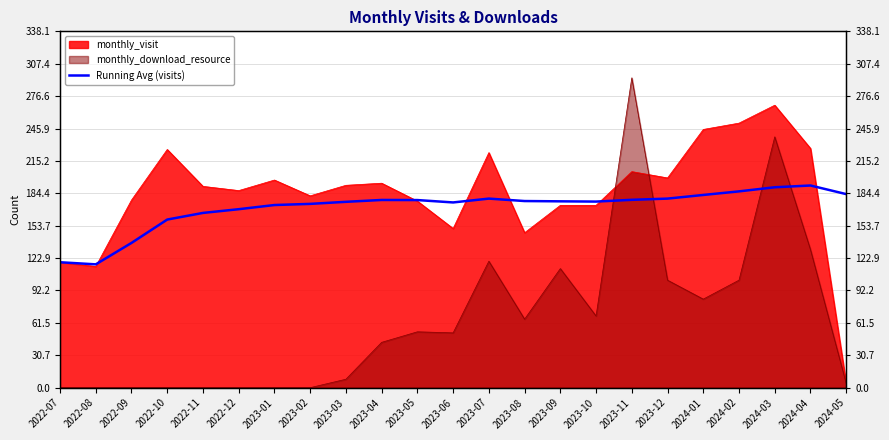

The value at 2023-07 is 287.9. True or false?

False